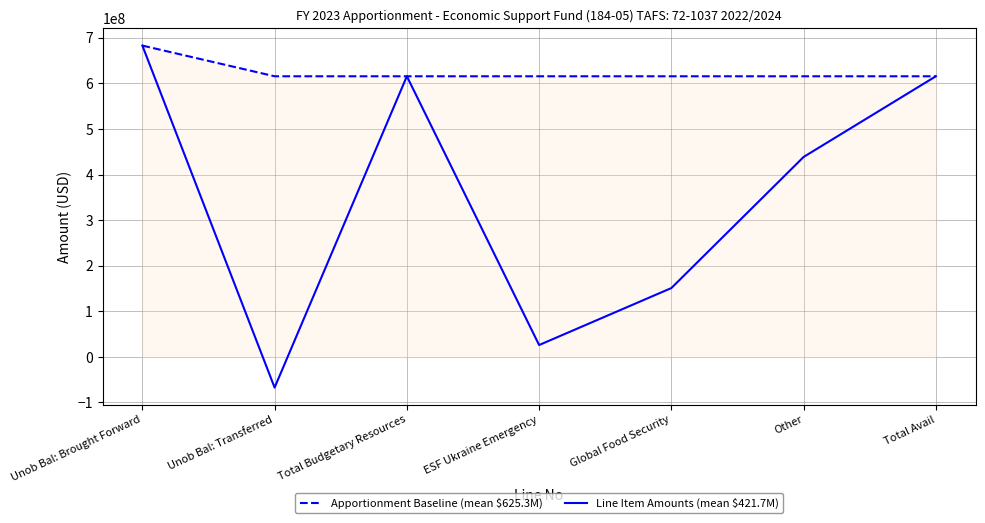

Reading left to right, transcribe all the data shown in this chart.

Apportionment Baseline (mean $625.3M): Unob Bal: Brought Forward=683000000	Unob Bal: Transferred=615655000	Total Budgetary Resources=615655000	ESF Ukraine Emergency=615655000	Global Food Security=615655000	Other=615655000	Total Avail=615655000
Line Item Amounts (mean $421.7M): Unob Bal: Brought Forward=683000000	Unob Bal: Transferred=-67345000	Total Budgetary Resources=615655000	ESF Ukraine Emergency=26000000	Global Food Security=151000000	Other=438655000	Total Avail=615655000